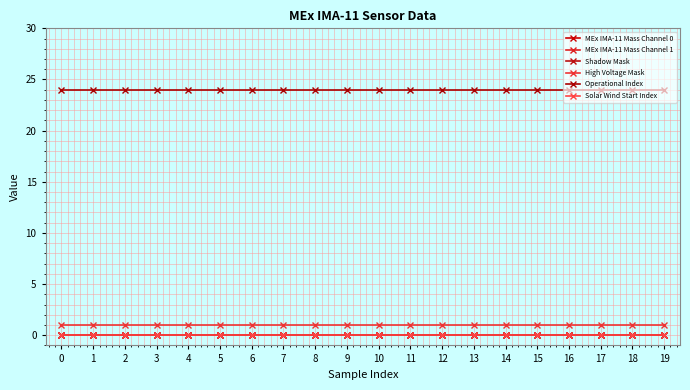

True or false: Shadow Mask and Operational Index intersect in this chart.

False